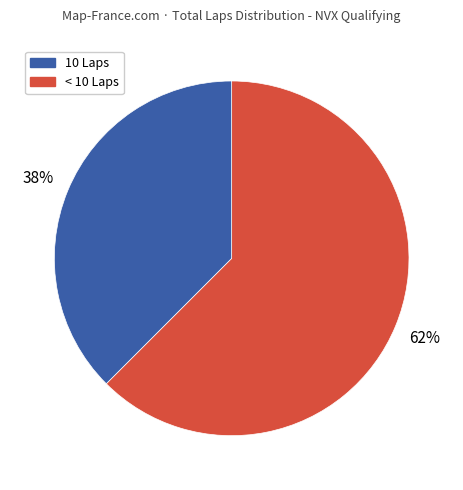

Is there a majority slice in this chart?

Yes